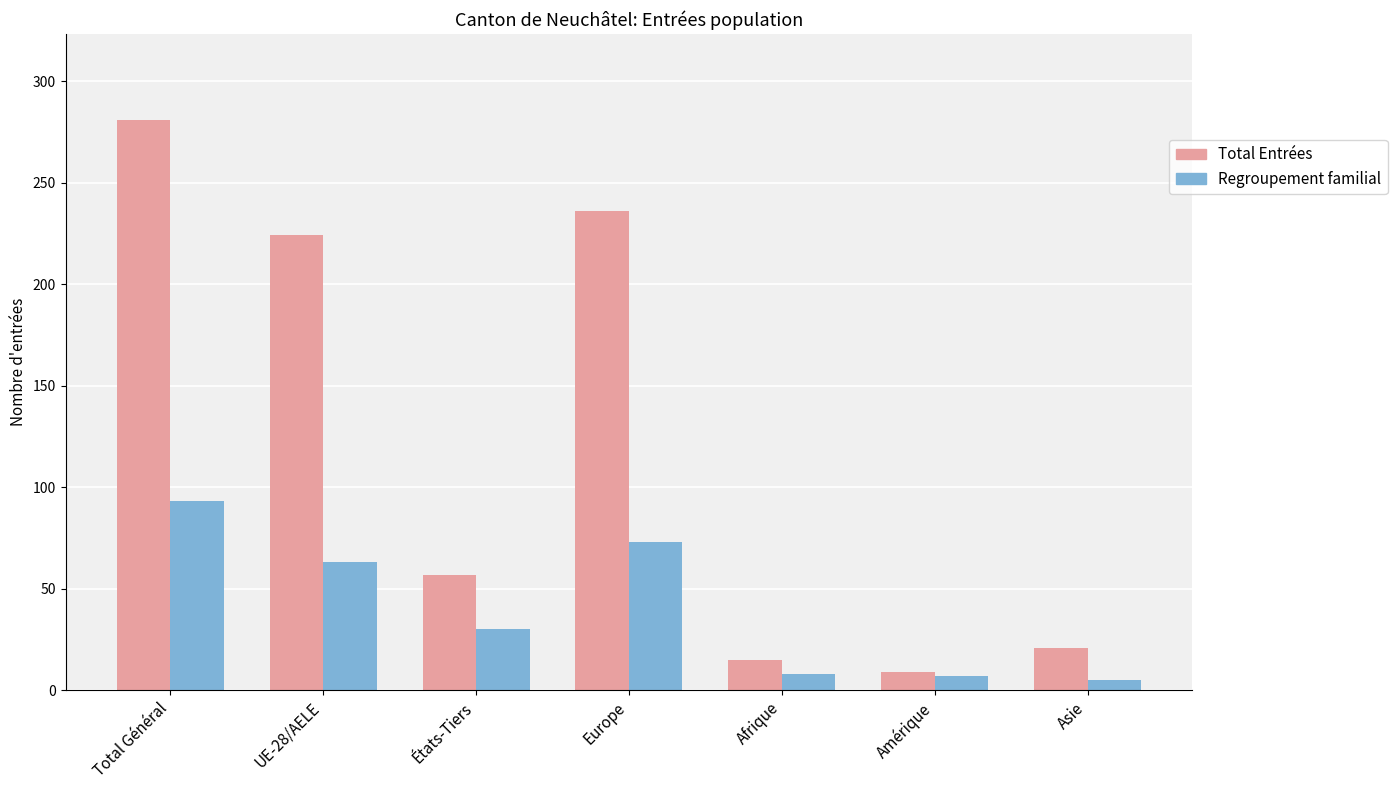

At which label does Total Entrées first exceed 57?

Total Général